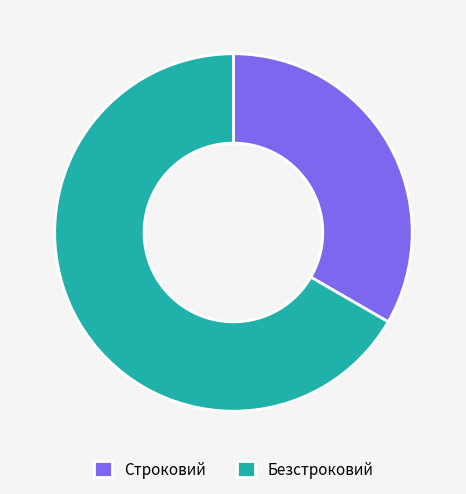

Which has a higher value, Безстроковий or Строковий?

Безстроковий